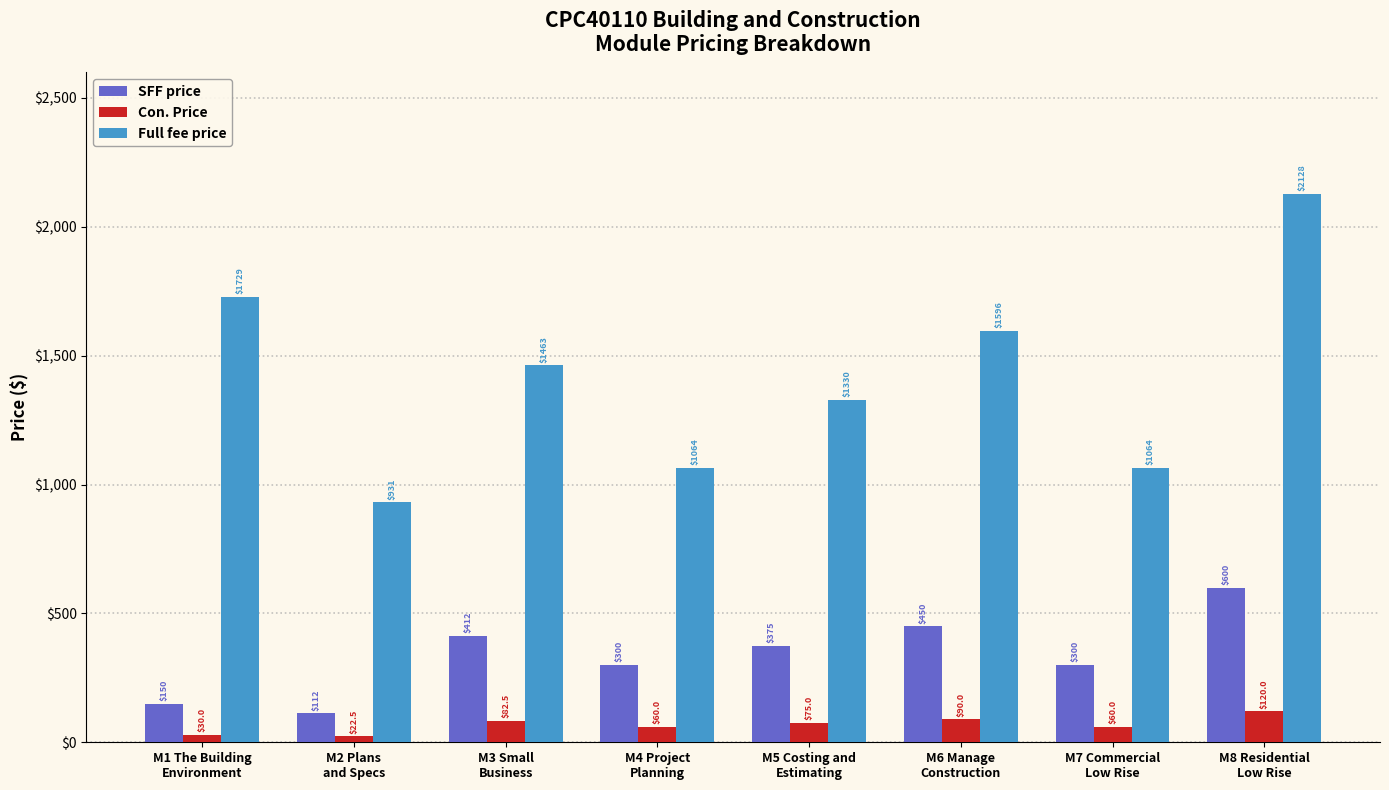

How many bars are there in total?

24